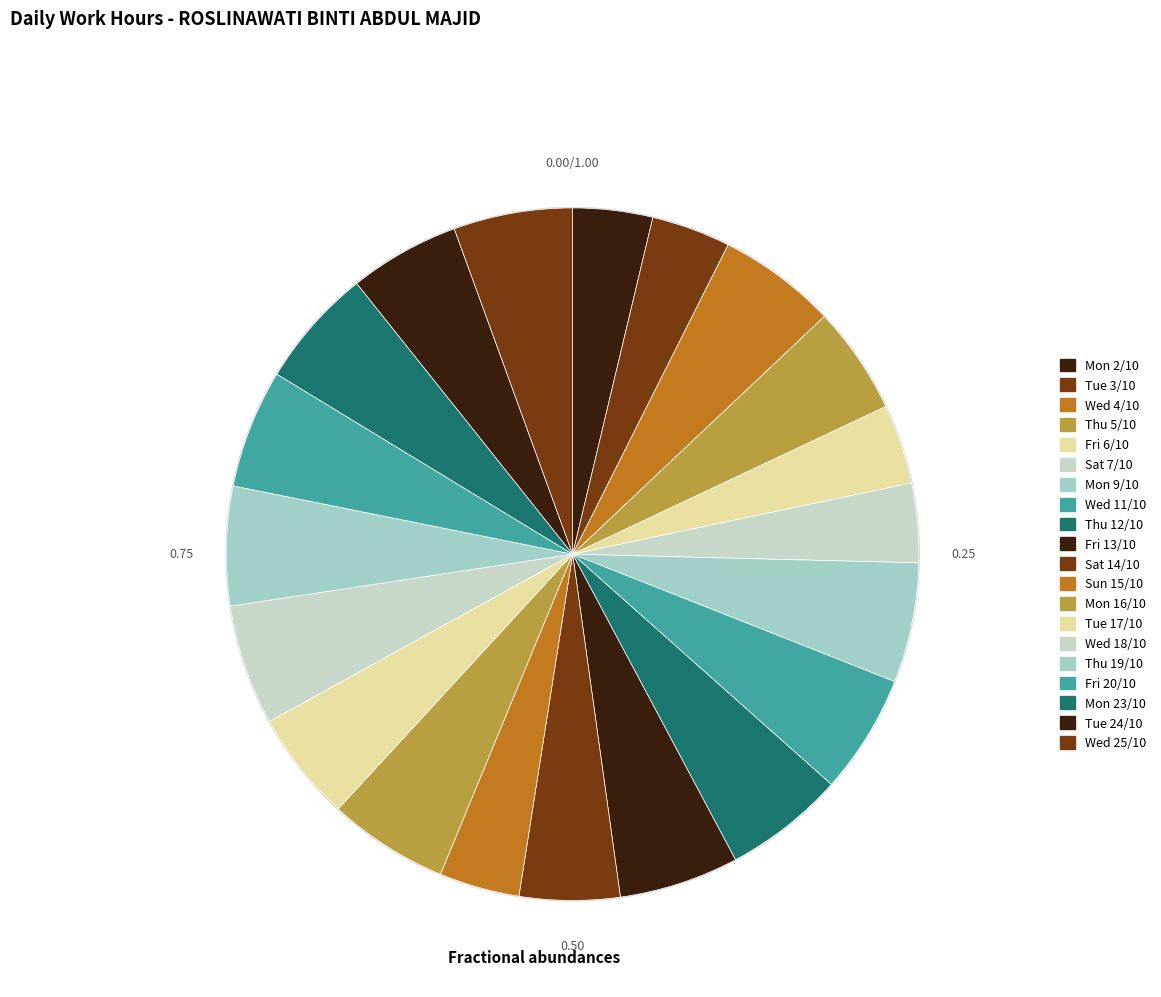

What is the ratio of the value at Fri 13/10 to the value at Sat 14/10?

1.2